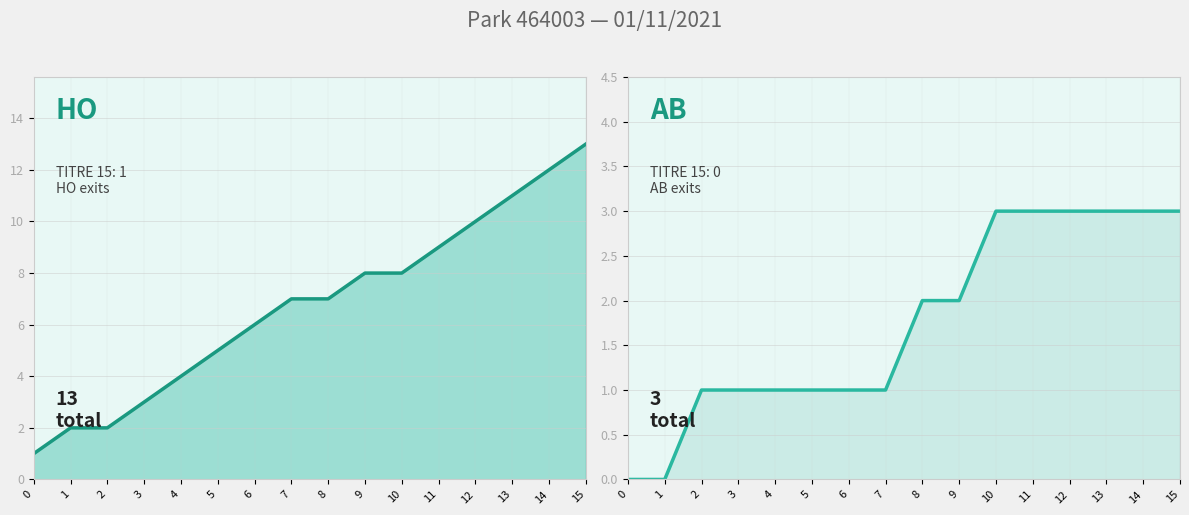

Does the chart display data point markers on the line(s)?

No